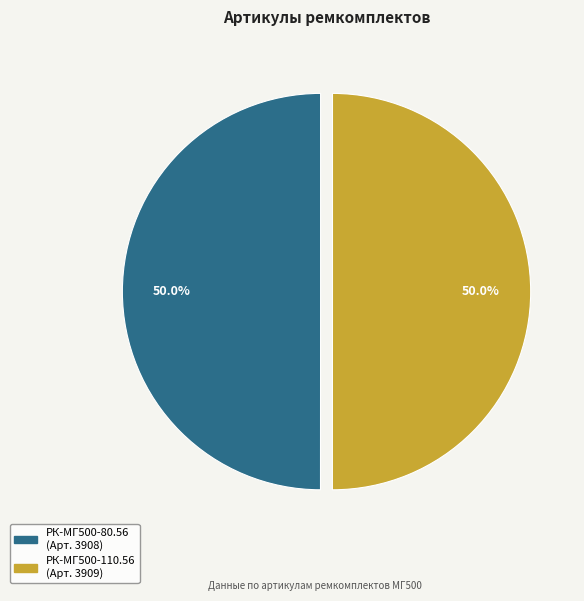

How many slices are in this pie chart?

2